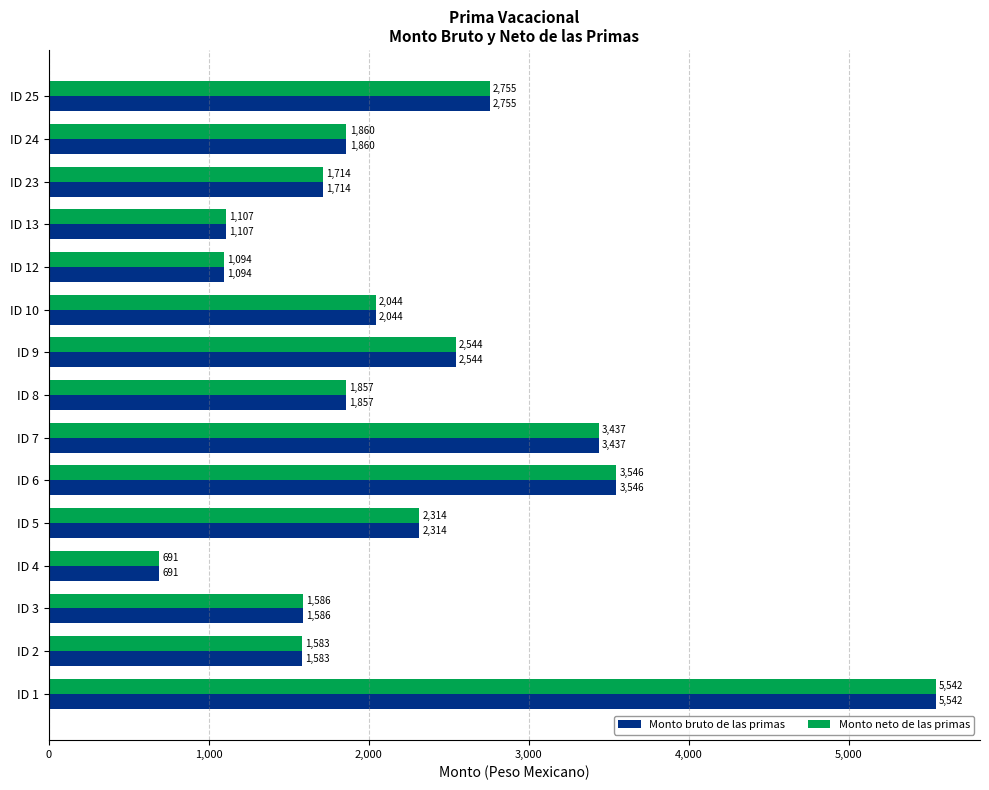

List the labels in order of Monto bruto de las primas value, smallest first.

ID 4, ID 12, ID 13, ID 2, ID 3, ID 23, ID 8, ID 24, ID 10, ID 5, ID 9, ID 25, ID 7, ID 6, ID 1